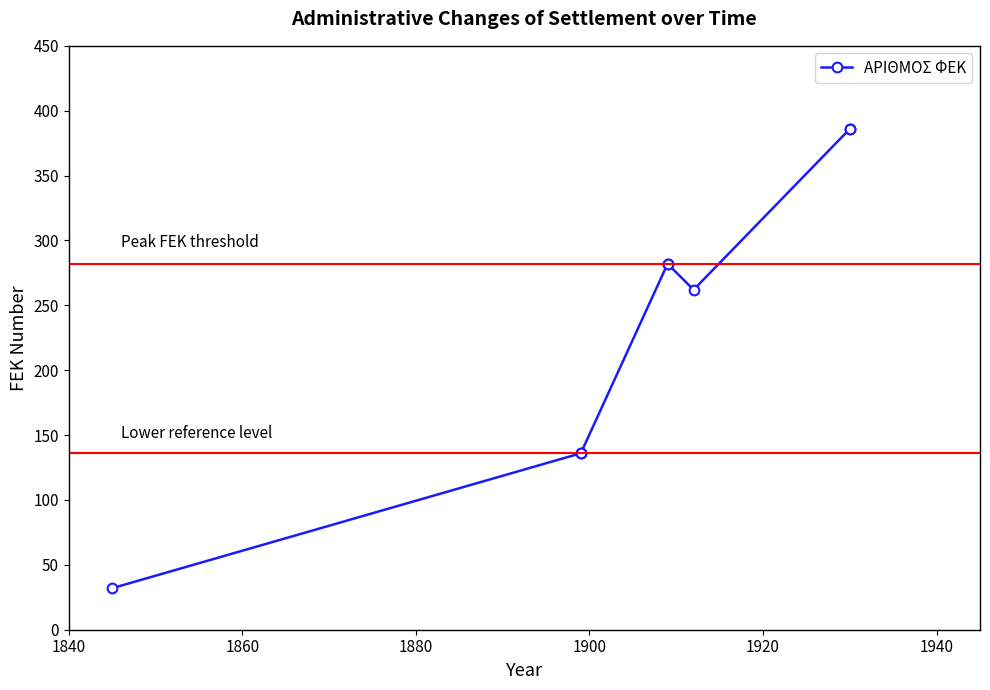

The chart shows a value of 232.5 at 1960. True or false?

False